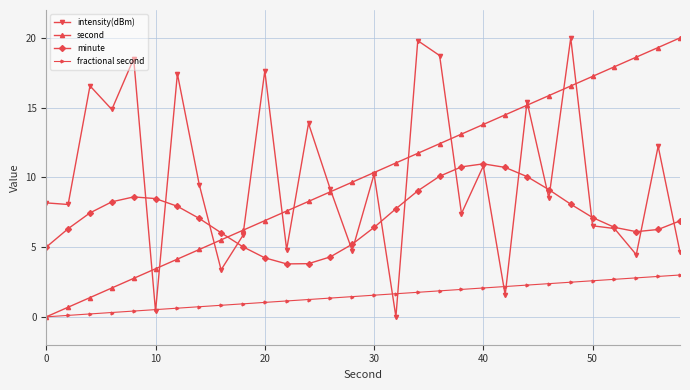

True or false: minute and second cross at least once.

True